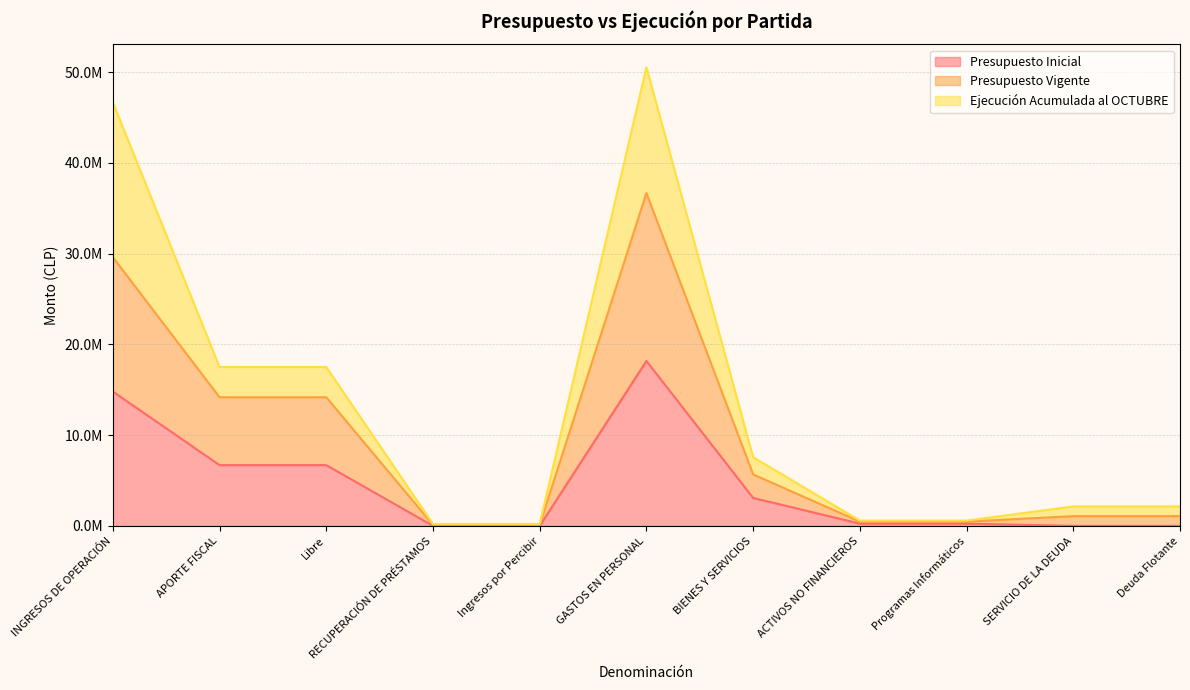

Does the chart have visible grid lines?

Yes